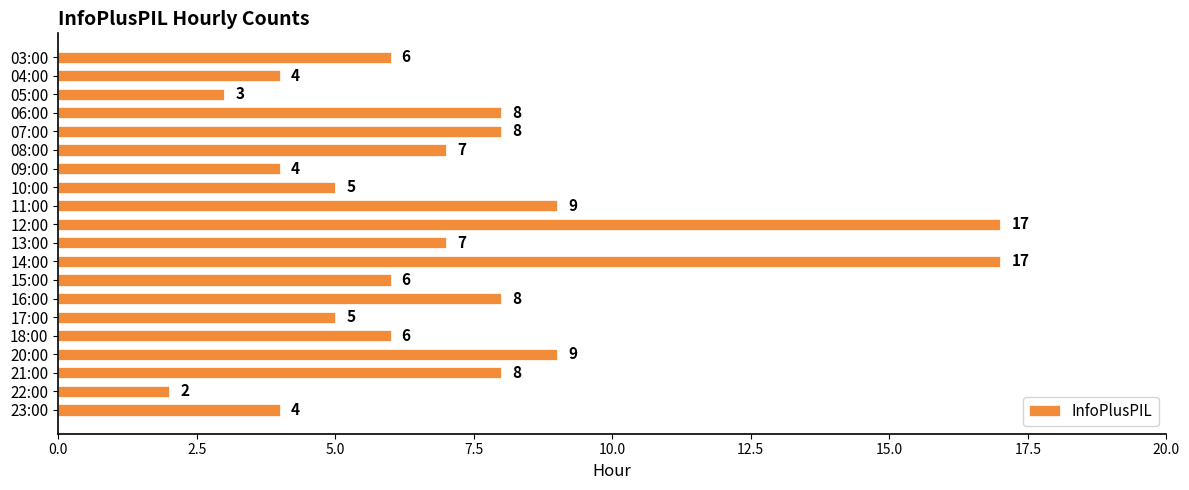

What is the difference between the maximum and minimum values?

15